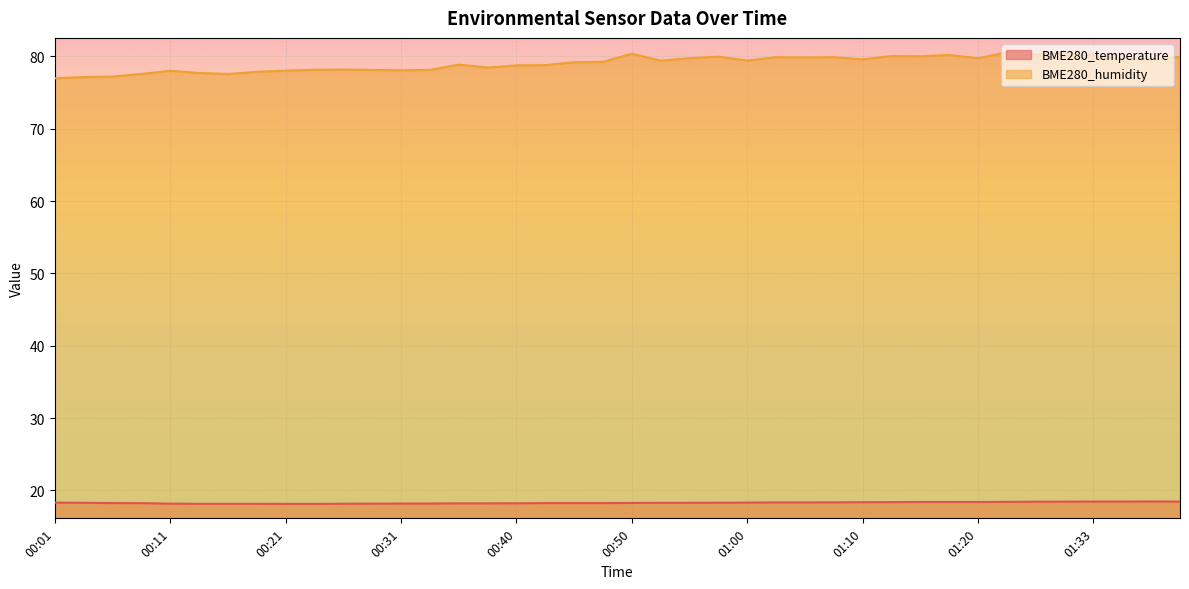

List the series in order of their peak value, highest first.

BME280_humidity, BME280_temperature